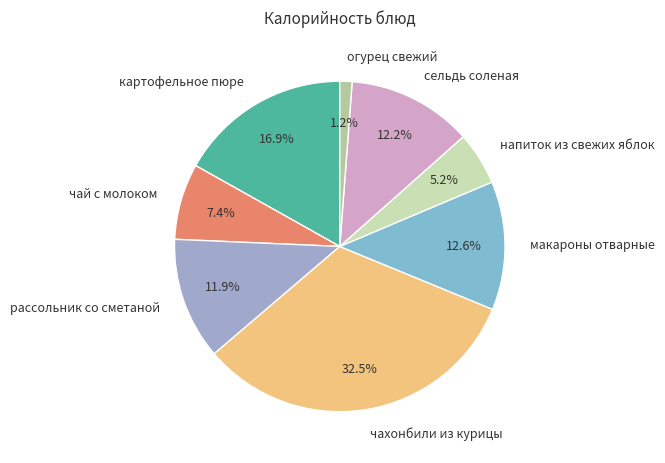

Does напиток из свежих яблок represent more than half of the total?

No